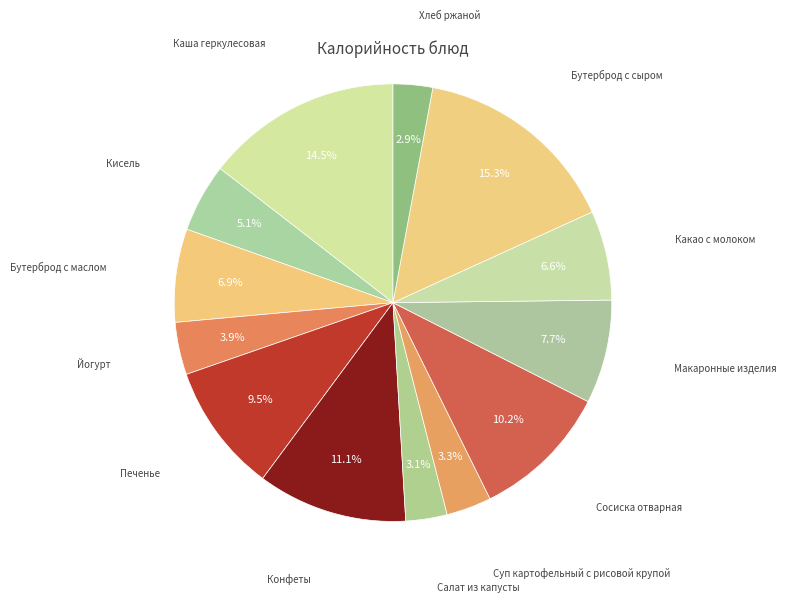

Is there a majority slice in this chart?

No